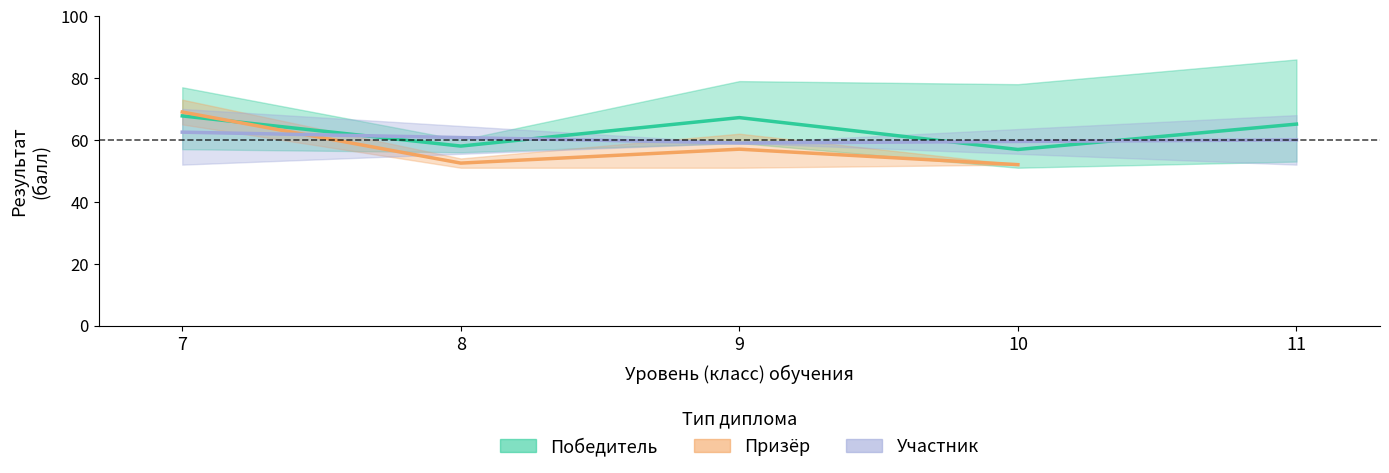

How many values in the Призёр series are below 53?

2